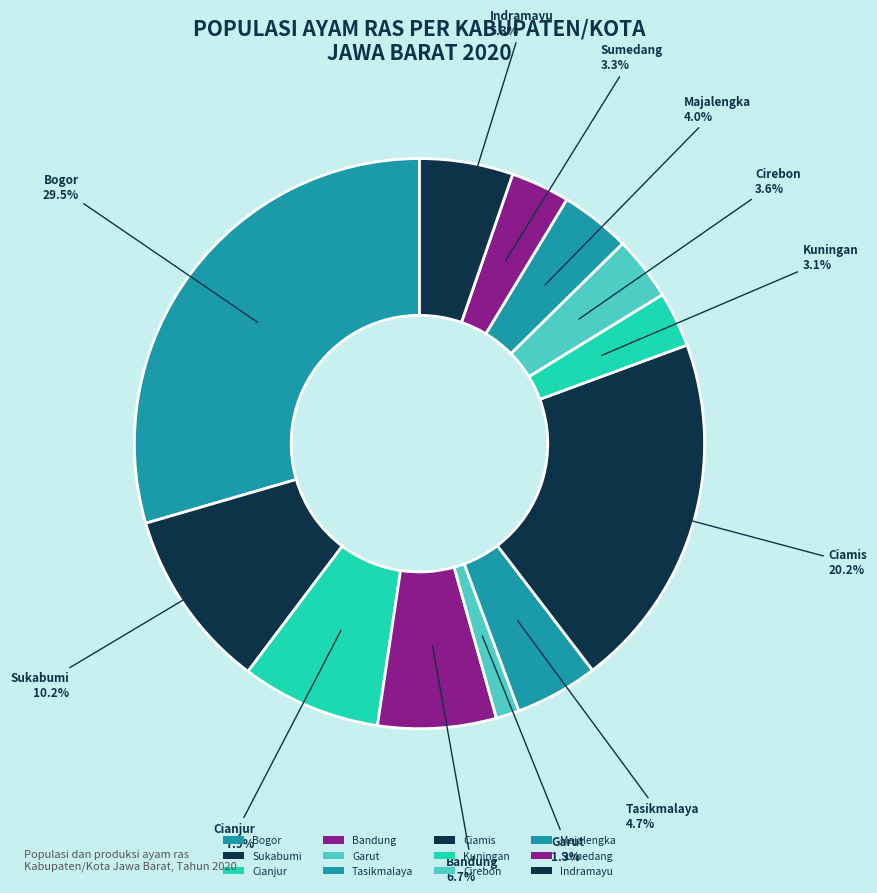

Count the number of slices in the pie.

12